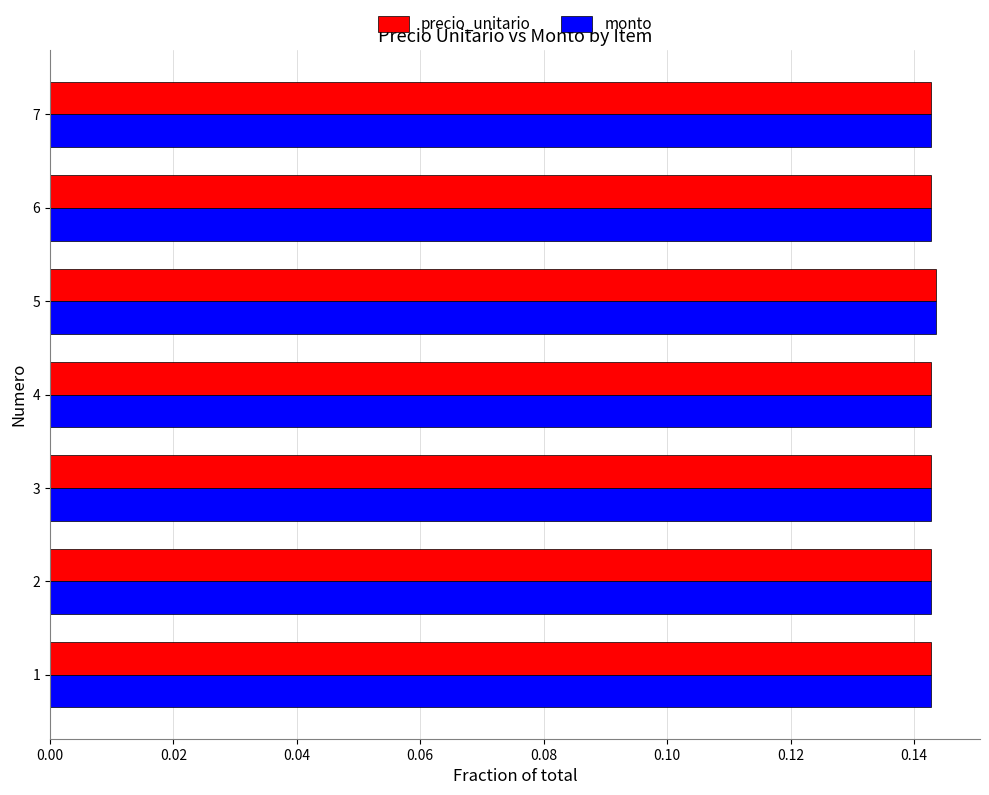

What is the sum of all precio_unitario values?

1.0